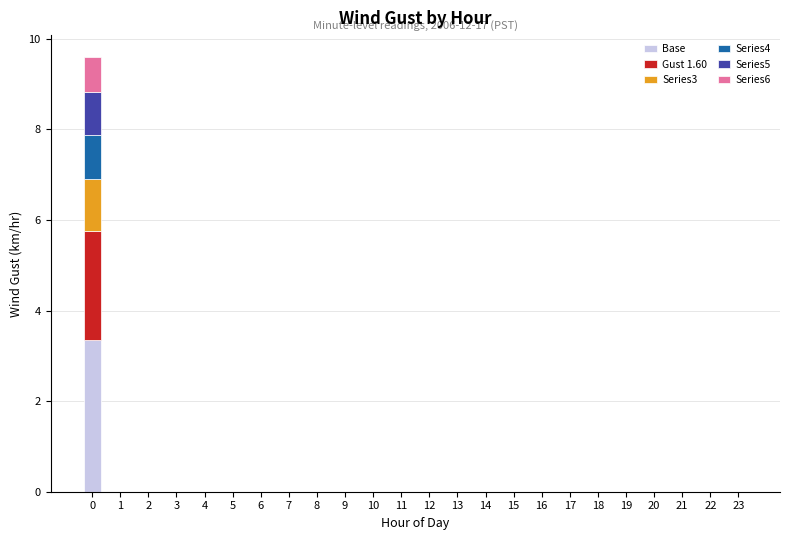

Are the bars grouped side by side (vs. stacked)?

No